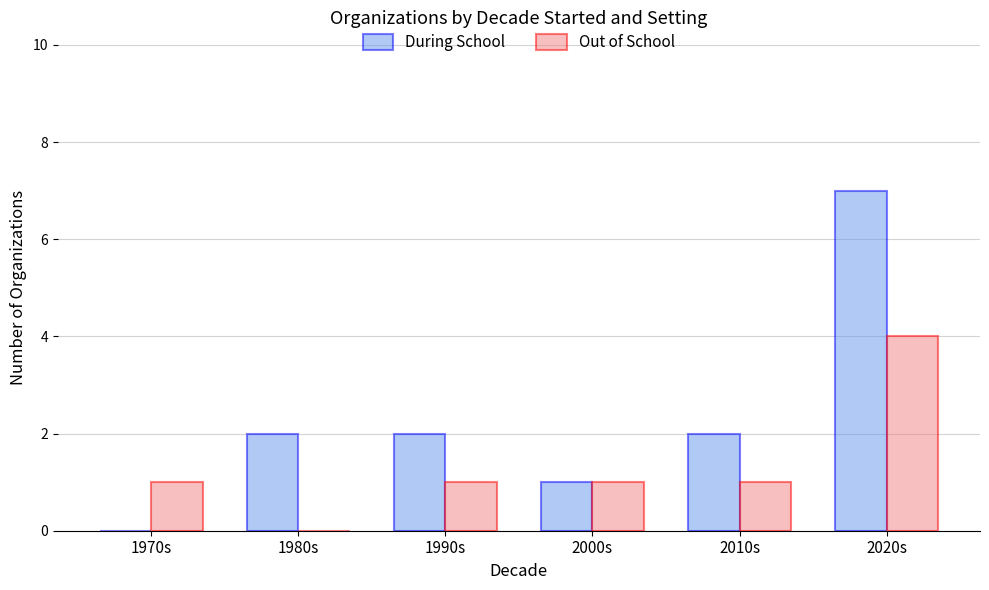

Which series has the largest total across all categories?

During School